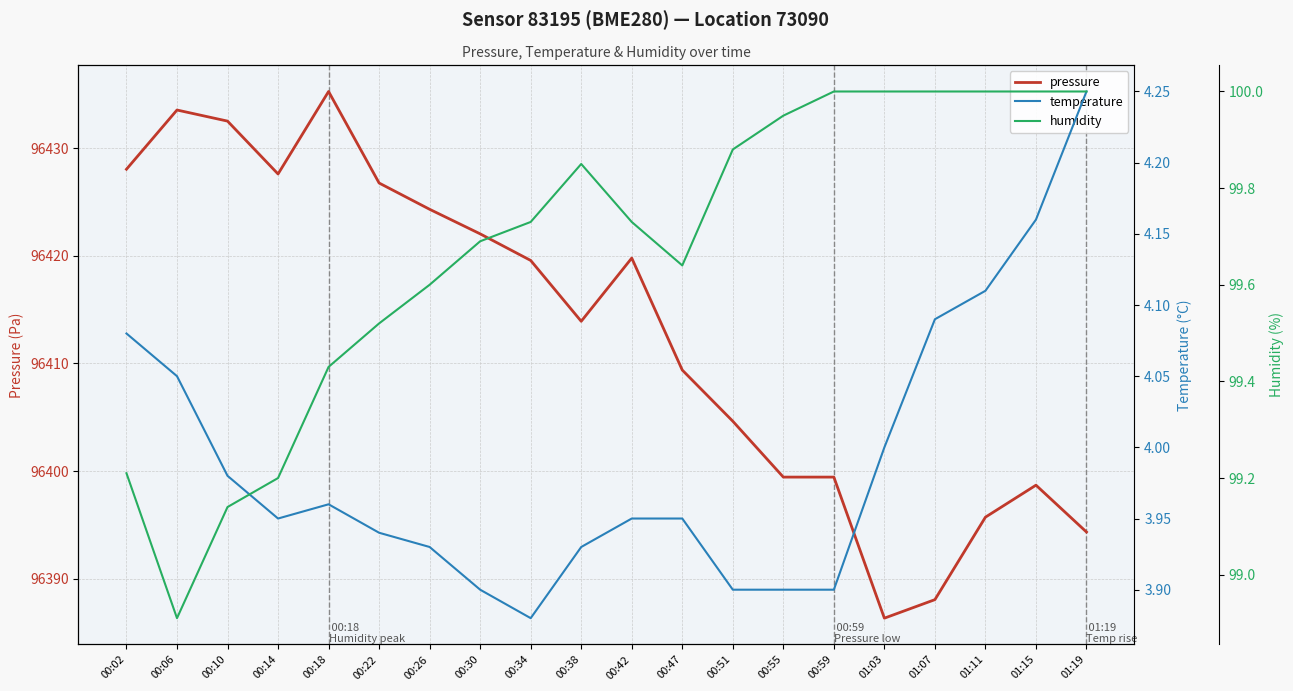

The pressure series shows 31209.8 at 00:02. True or false?

False